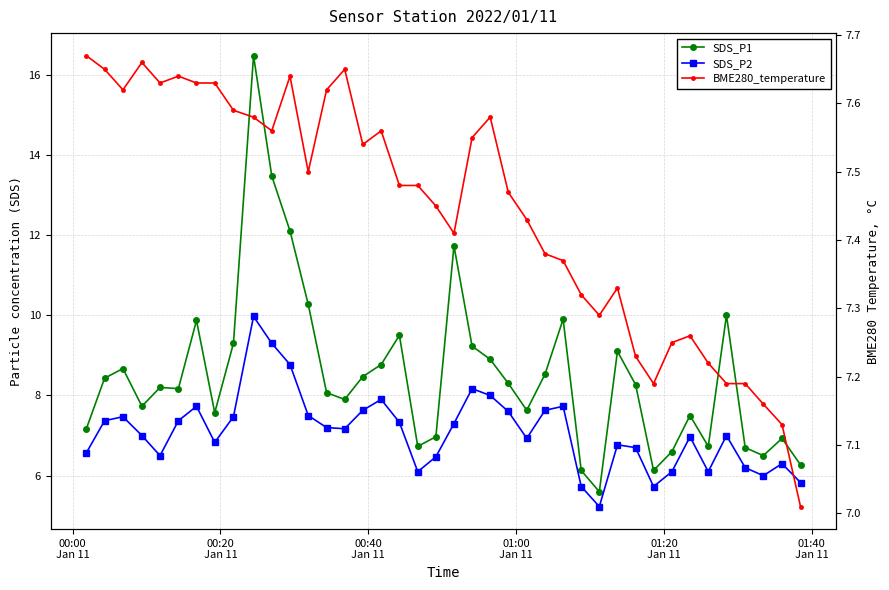

How many lines are shown in the chart?

3